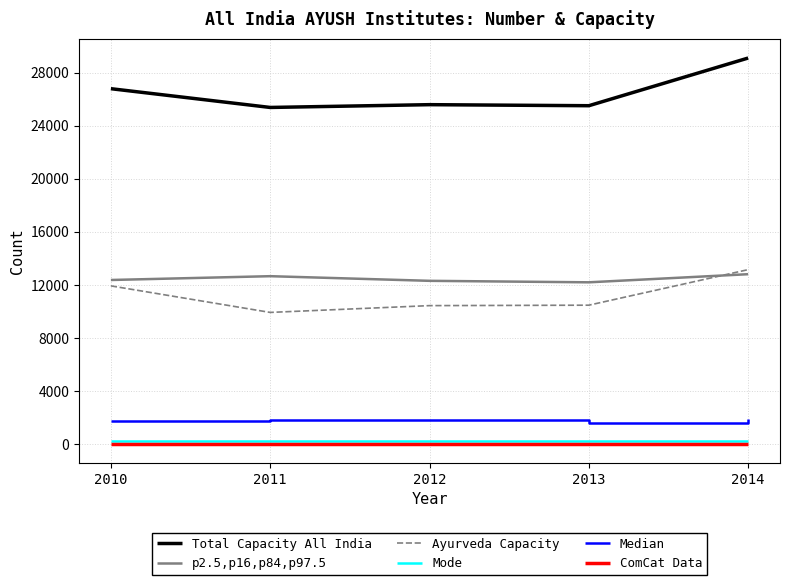

The Total Capacity All India series shows 8171 at 2012. True or false?

False